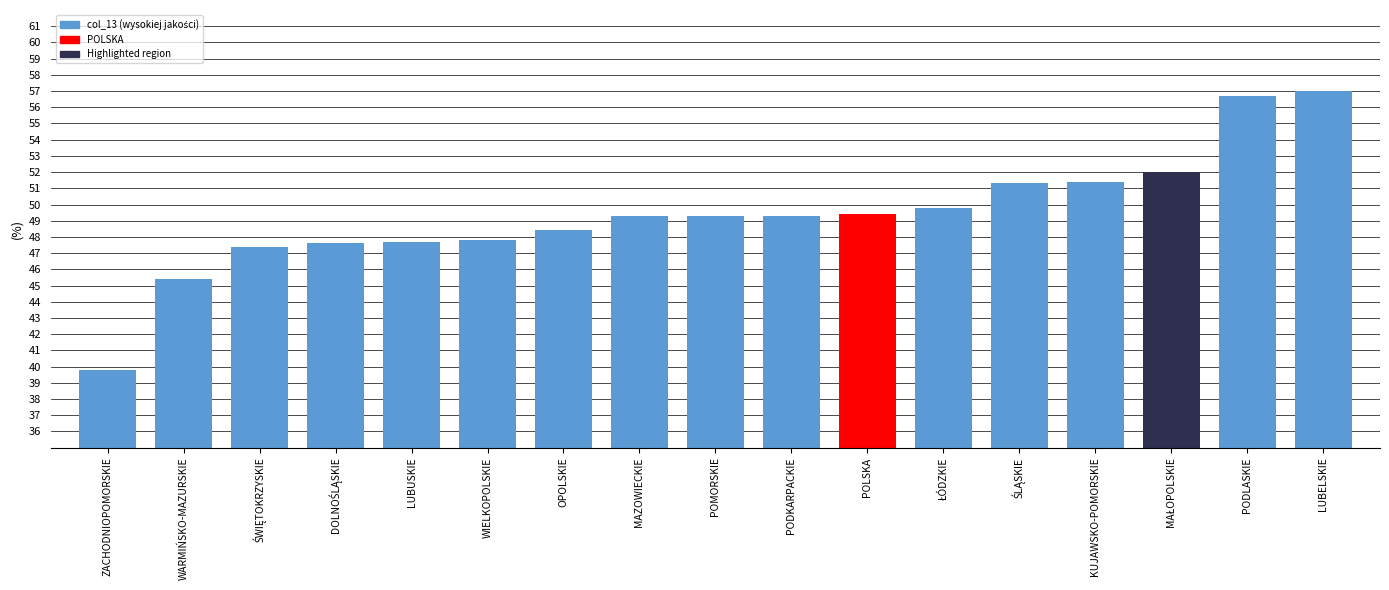

What is the difference between the second highest and second lowest values?

11.3